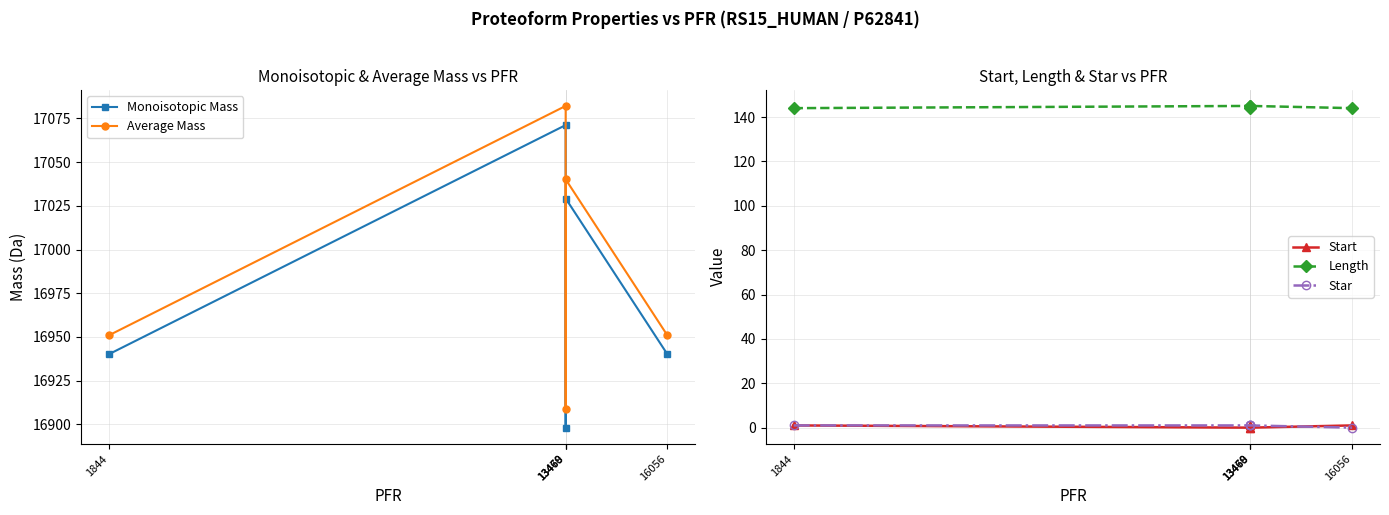

Which series has the largest total across all categories?

Average Mass